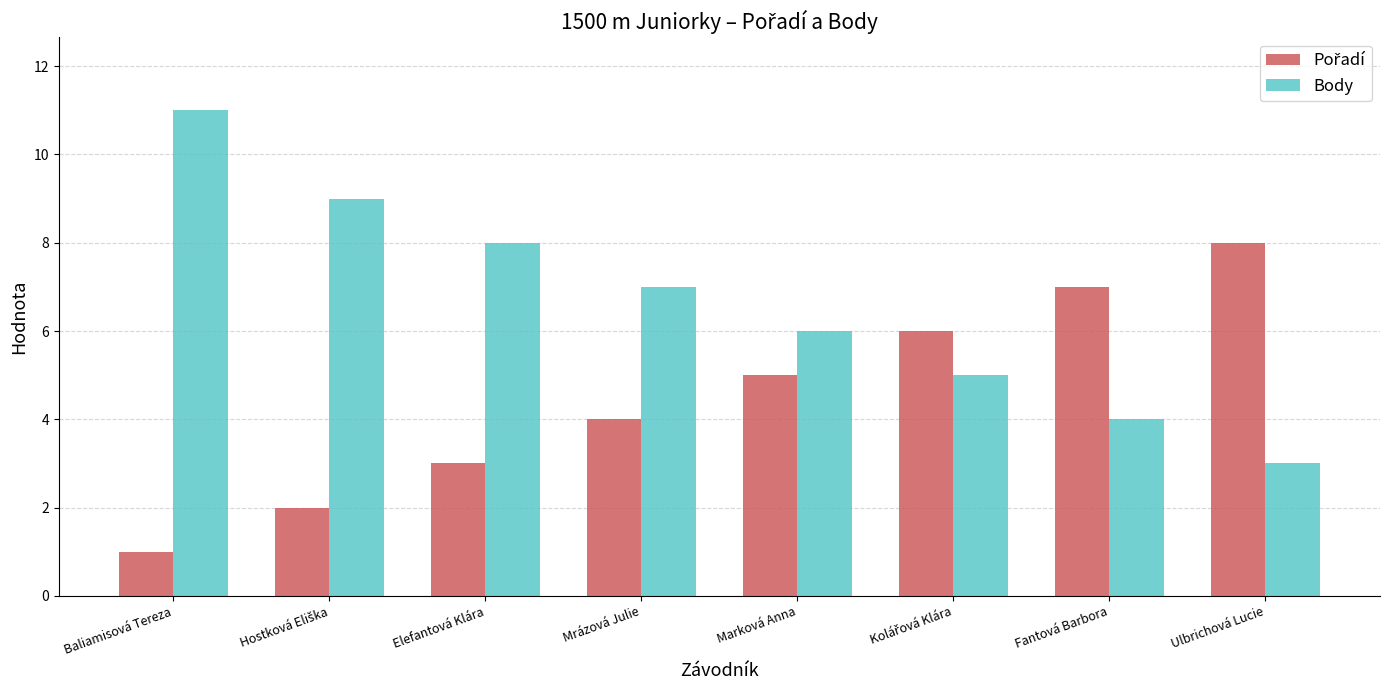

What is the average value of the Body series?

7